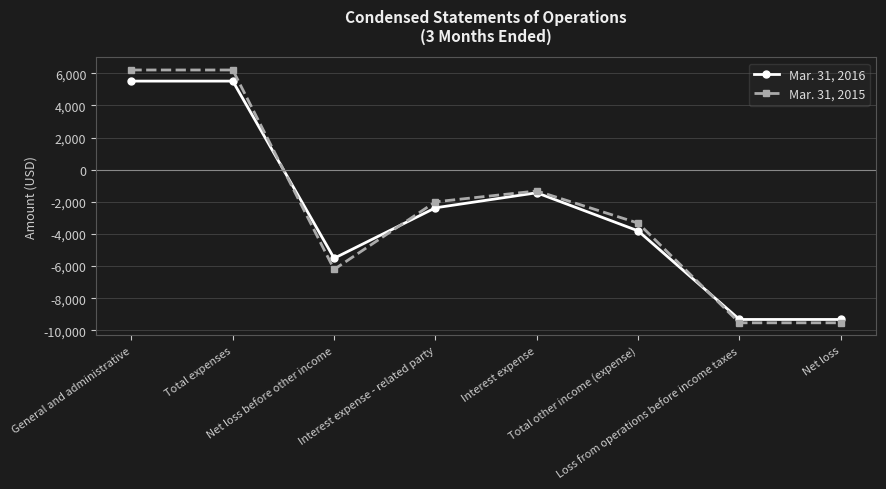

Is the value of Mar. 31, 2015 at General and administrative greater than the value of Mar. 31, 2016 at Net loss?

Yes